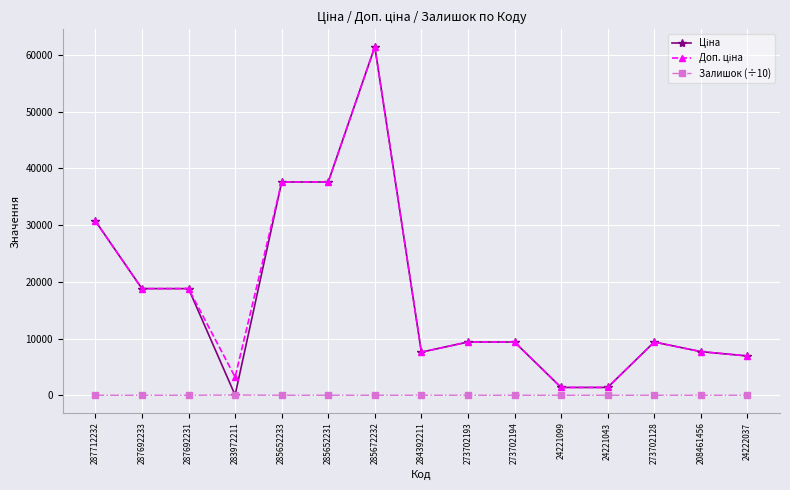

Is it true that Залишок (÷10) equals 0.4 at 24221043?

True